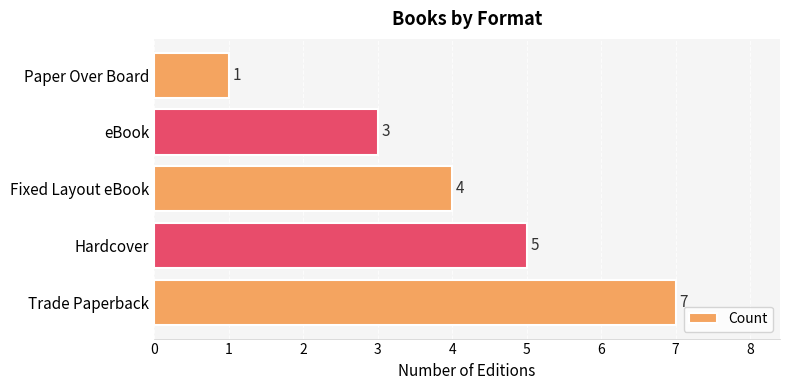

Rank the categories by value from highest to lowest.

Trade Paperback, Hardcover, Fixed Layout eBook, eBook, Paper Over Board